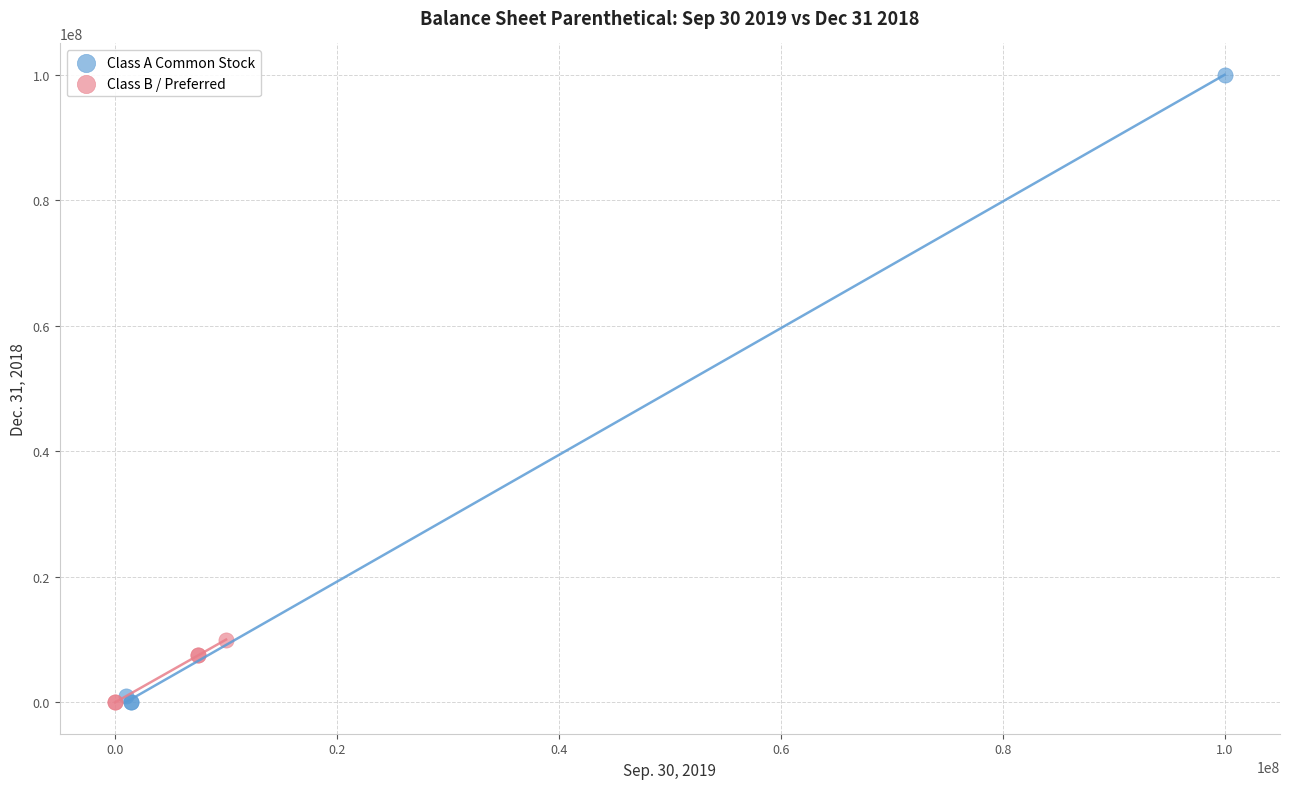

Which series has the widest spread of Y values?

Class A Common Stock